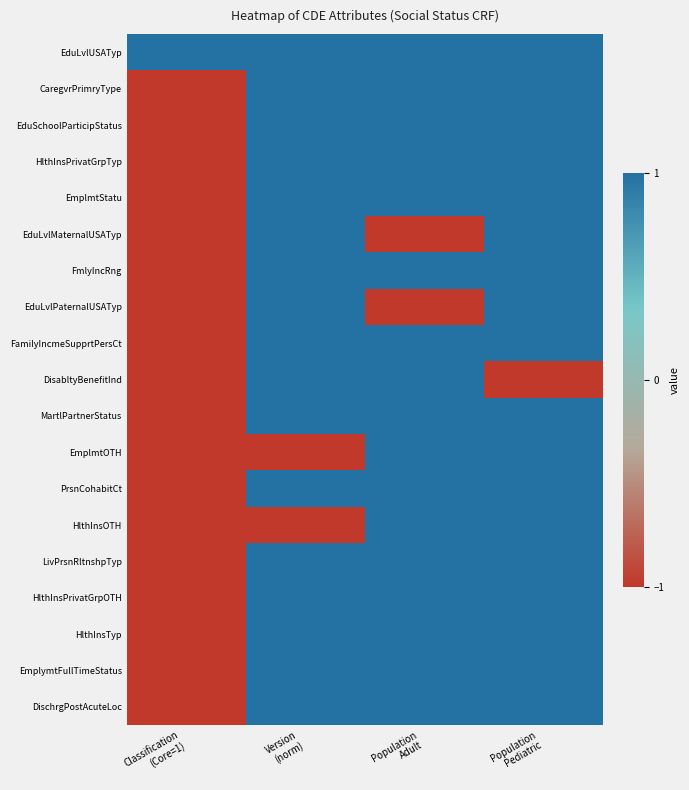

Between Population
Pediatric and Classification
(Core=1), which is larger?

Population
Pediatric